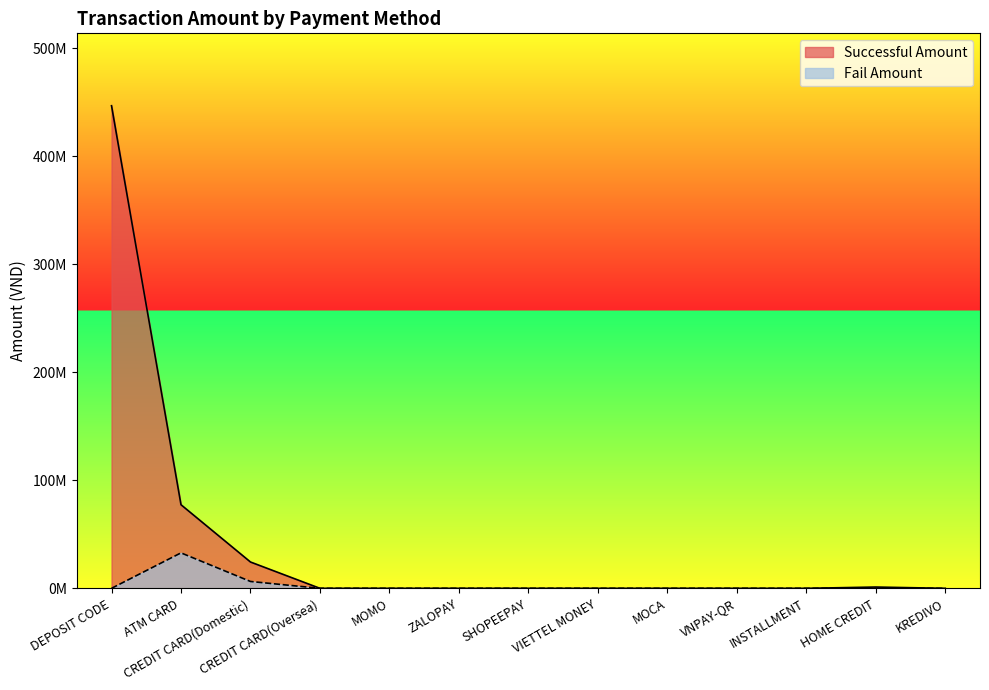

What is the label of the 7th point from the right?

SHOPEEPAY